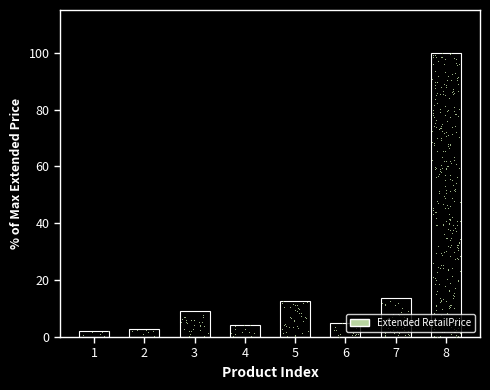

Which has a higher value, 3 or 7?

7